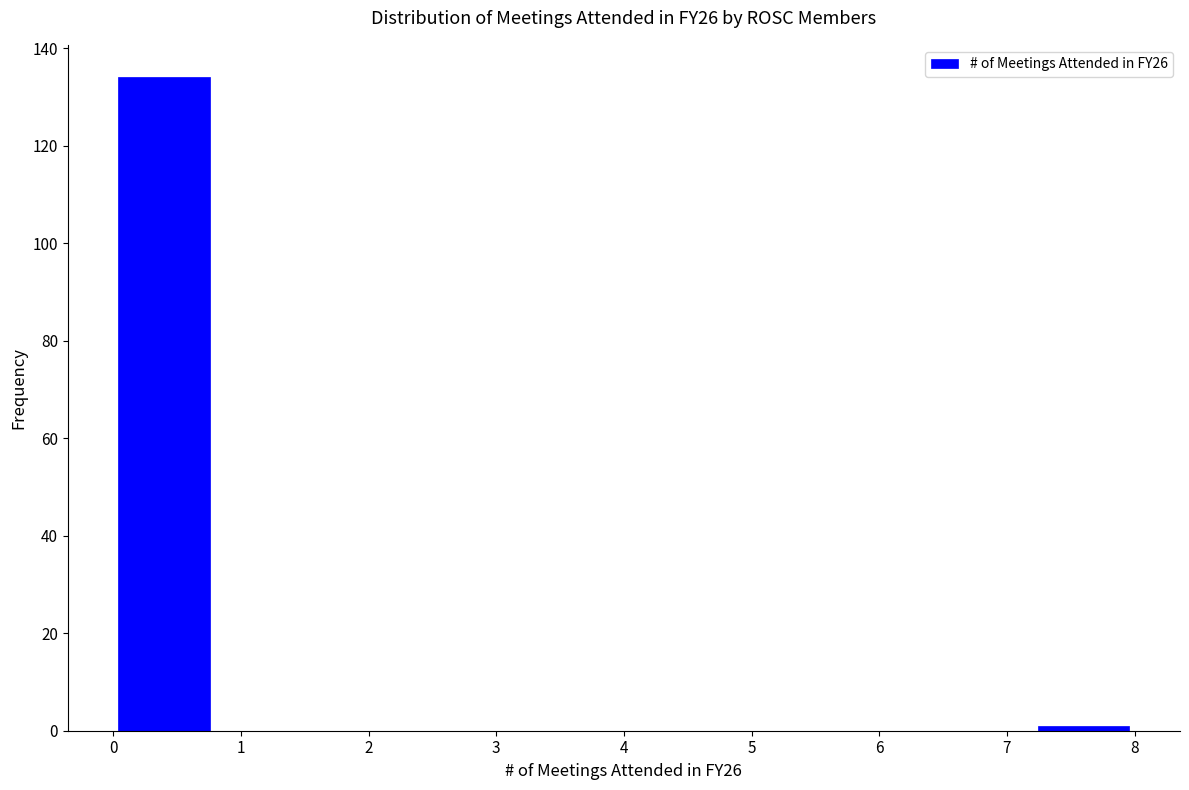

Reading left to right, list every bar in this chart as the range it spans on the x-axis followed by its height. The values are not printed on the chart, so give them approximately, as read against the axis.

0.0 to 0.8: 134
0.8 to 1.6: 0
1.6 to 2.4: 0
2.4 to 3.2: 0
3.2 to 4.0: 0
4.0 to 4.8: 0
4.8 to 5.6: 0
5.6 to 6.4: 0
6.4 to 7.2: 0
7.2 to 8.0: under 2